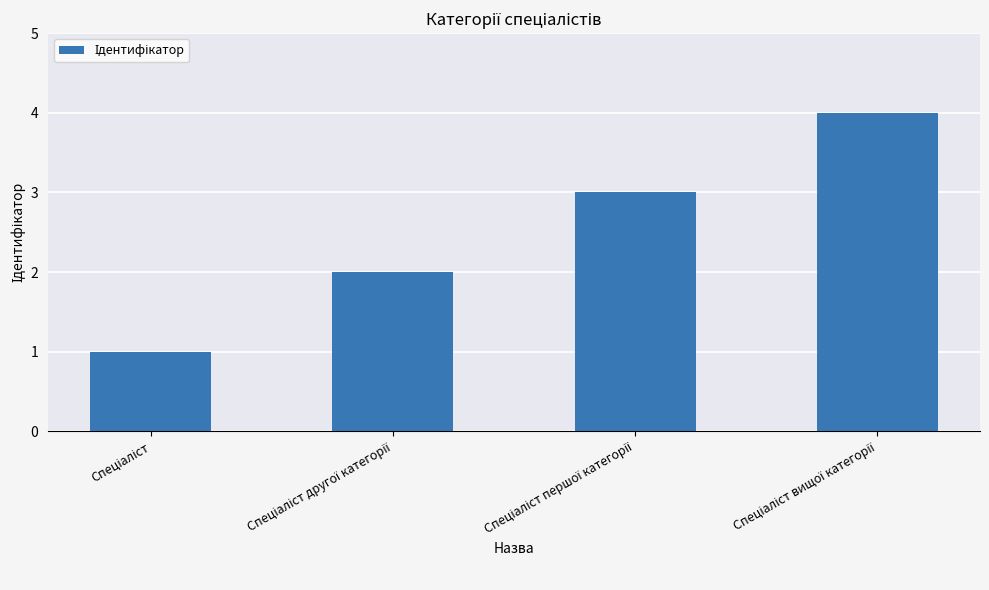

How many bars are there in total?

4